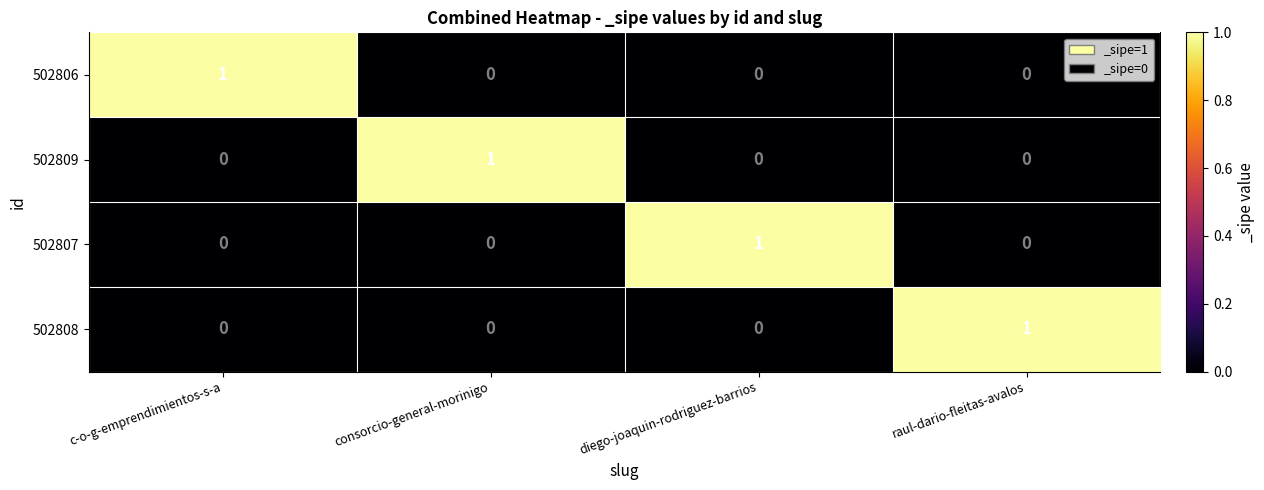

The 502809 series shows 0 at c-o-g-emprendimientos-s-a. True or false?

True